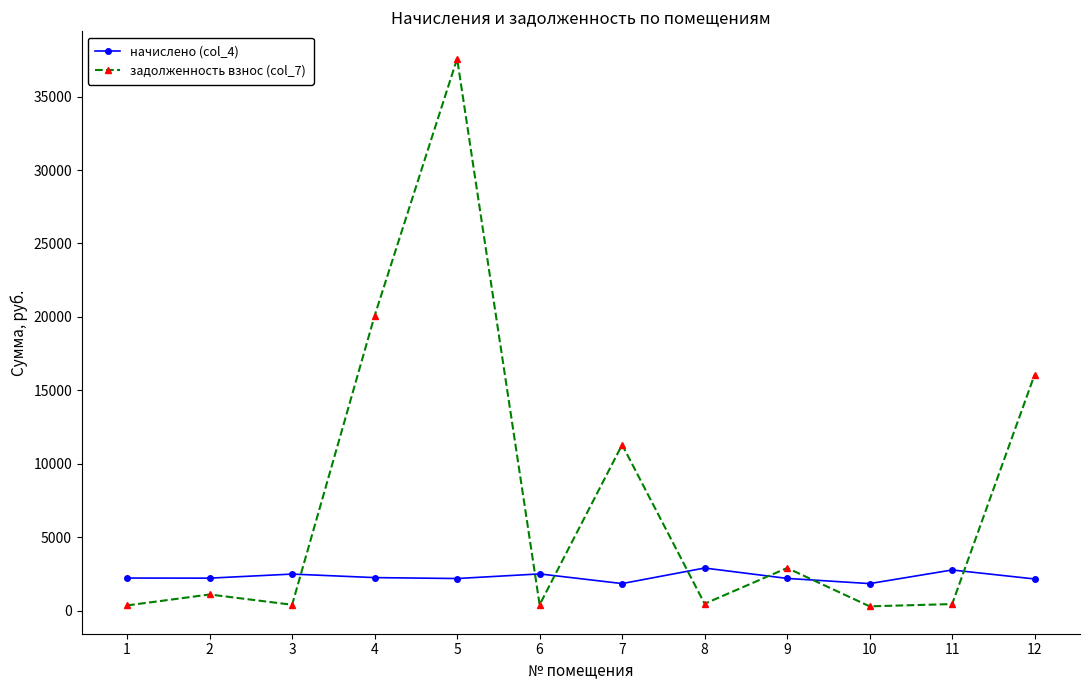

Which series has the largest range (max minus min)?

задолженность взнос (col_7)